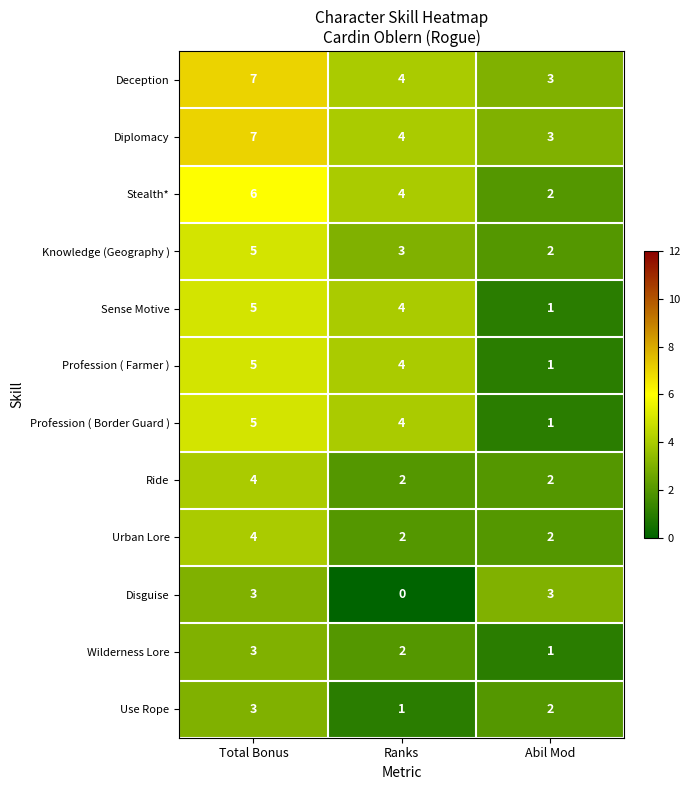

At which category is the sum across all series the highest?

Total Bonus